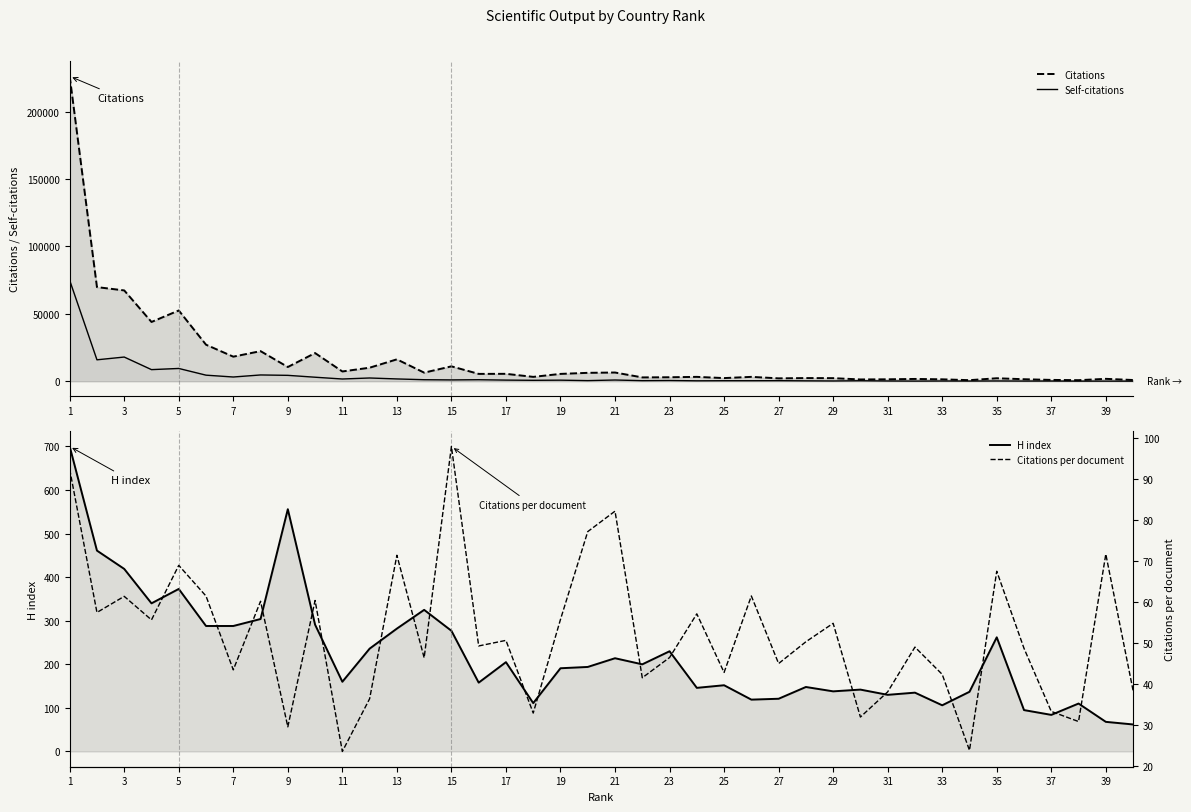

What is the difference between the highest and lowest values at 35?

3214.2